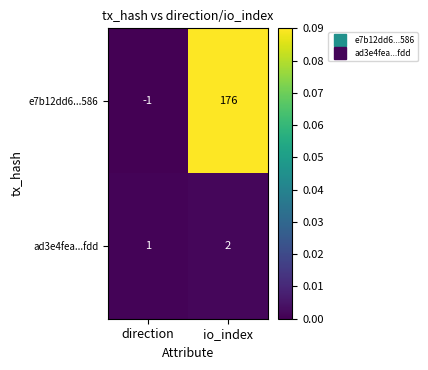

Reading right to left, extract all data points from this chart.

e7b12dd6...586: 176	-1
ad3e4fea...fdd: 2	1